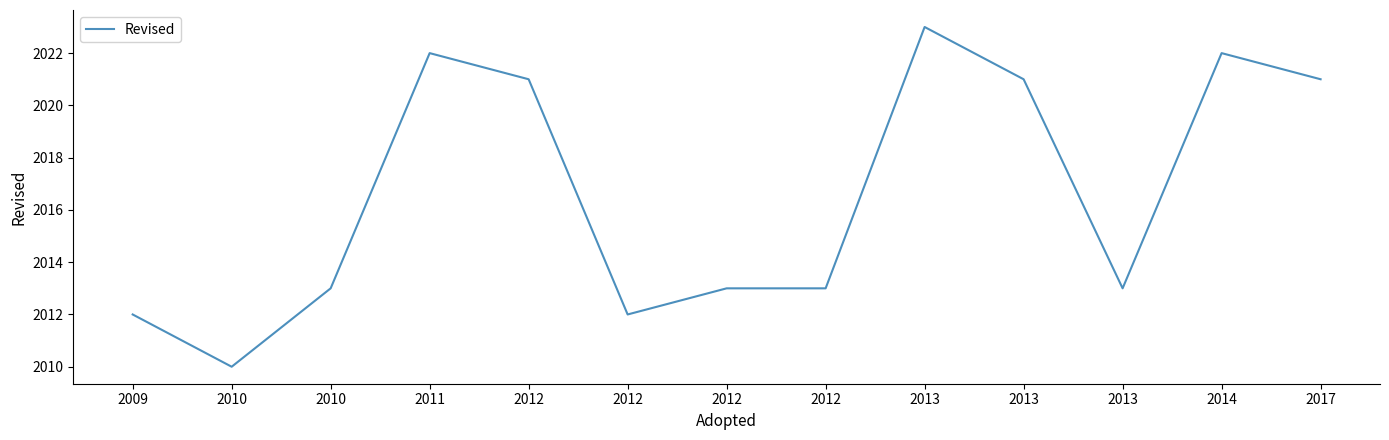

What is the difference between the maximum and second lowest values?

11